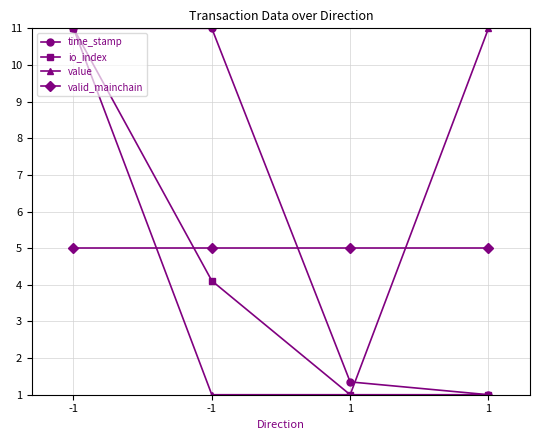

What is the average value of the valid_mainchain series?

5.0